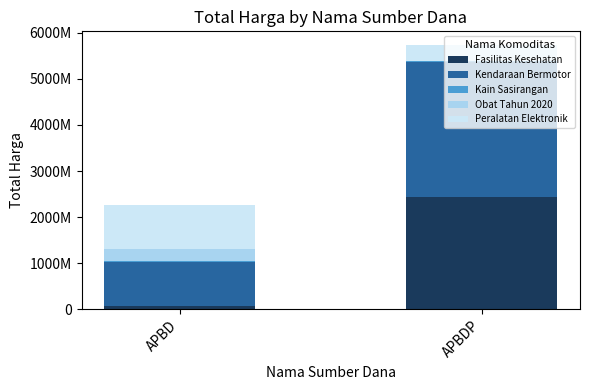

What is the label of the 2nd bar from the right?

APBD